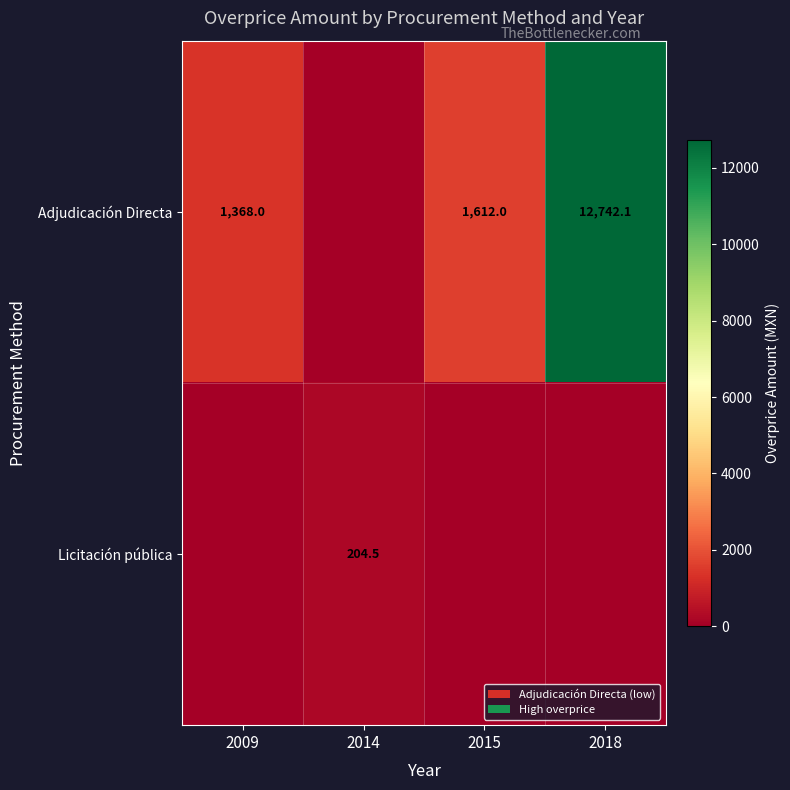

The value of Adjudicación Directa at 2018 is 12742.1. True or false?

True